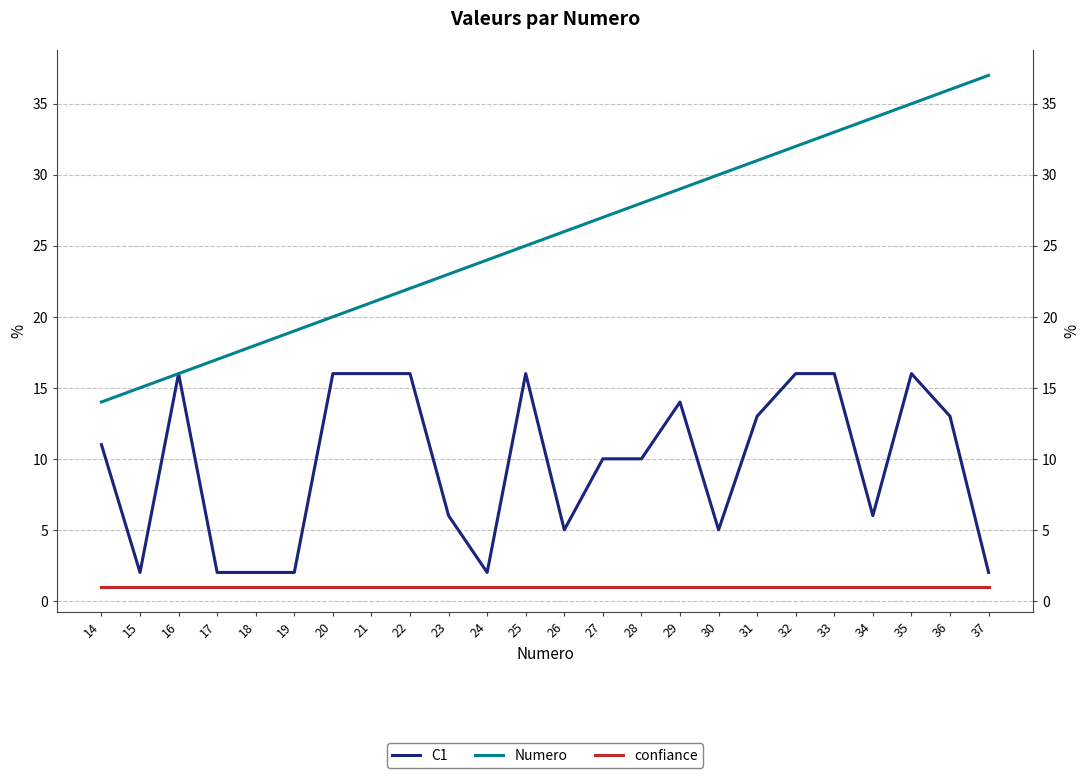

Is it true that confiance equals 1 at 28?

True